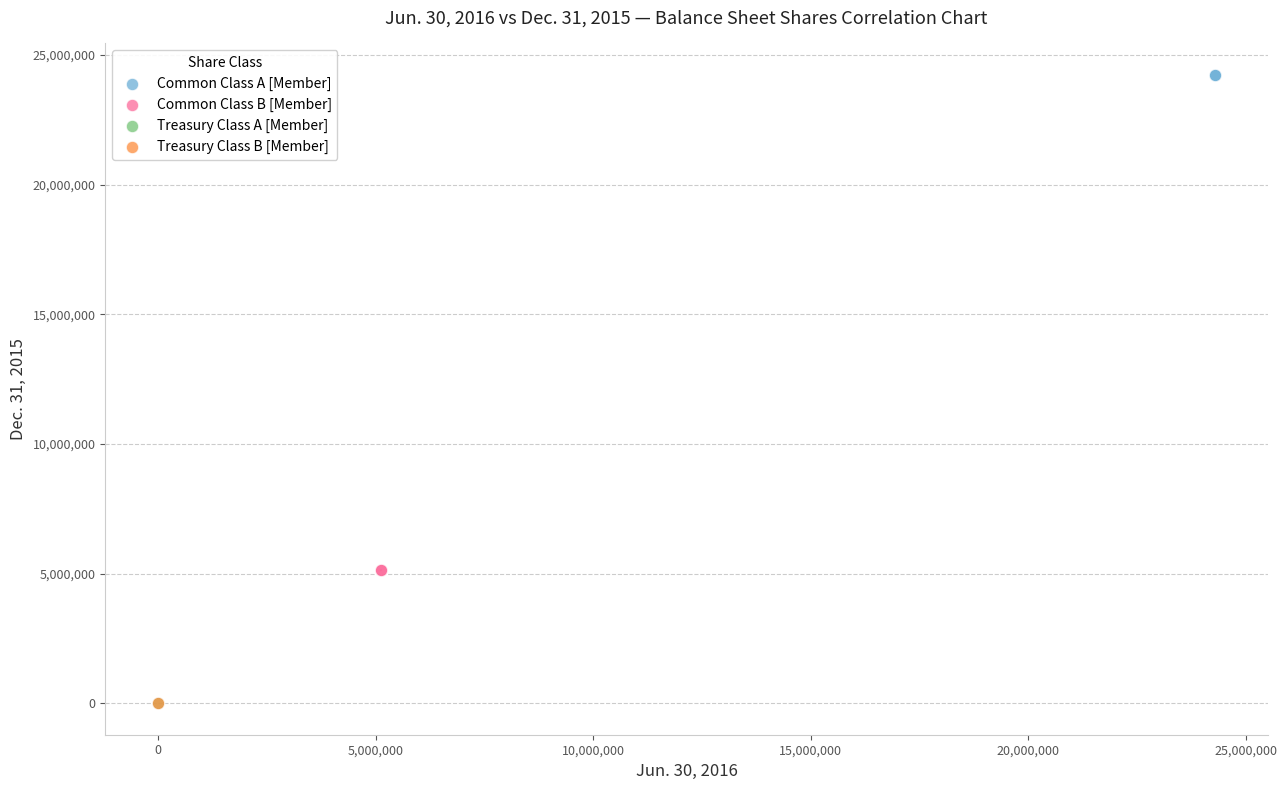

What are all the series names shown in the legend?

Common Class A [Member], Common Class B [Member], Treasury Class A [Member], Treasury Class B [Member]